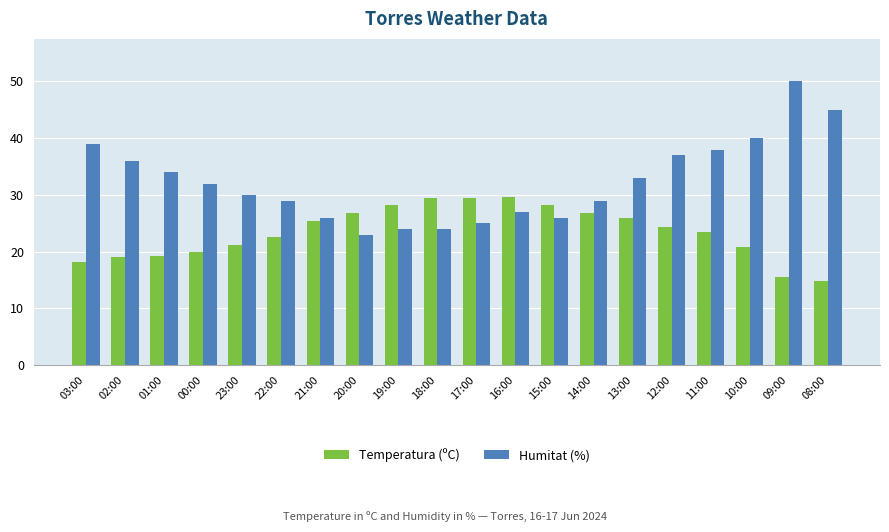

List the series in order of their overall mean, lowest first.

Temperatura (ºC), Humitat (%)